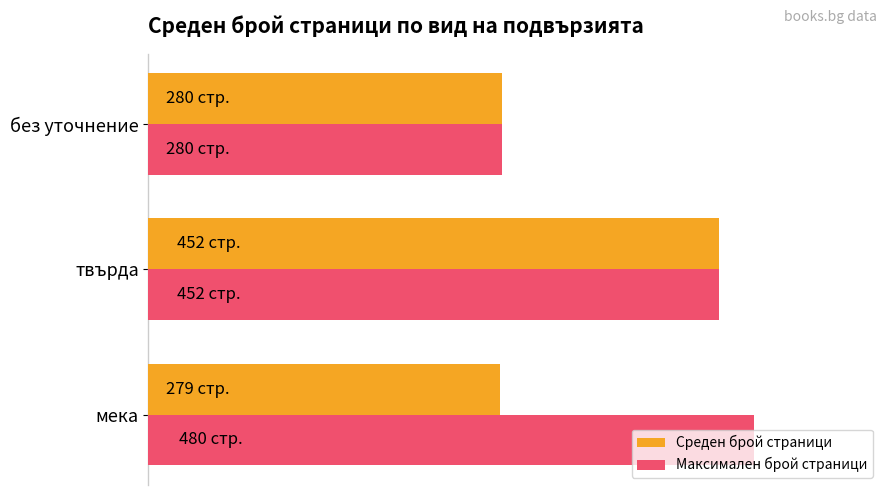

At which label does Среден брой страници reach its peak?

твърда